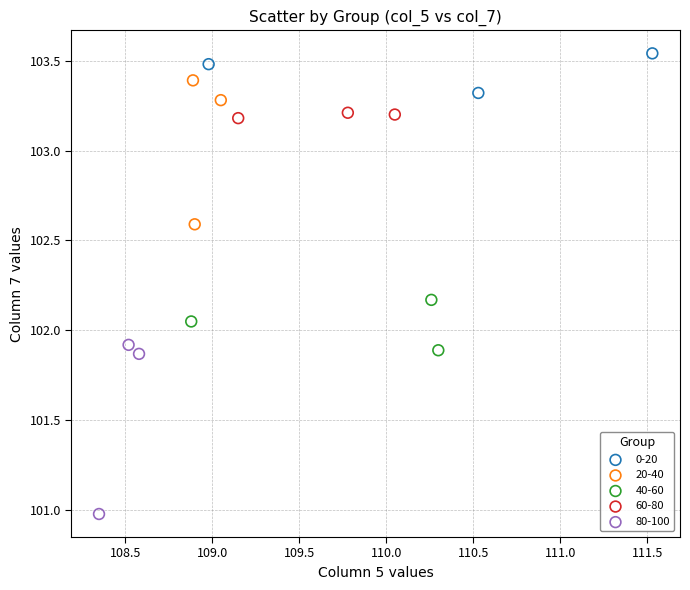

Which series contains the lowest Y value?

80-100